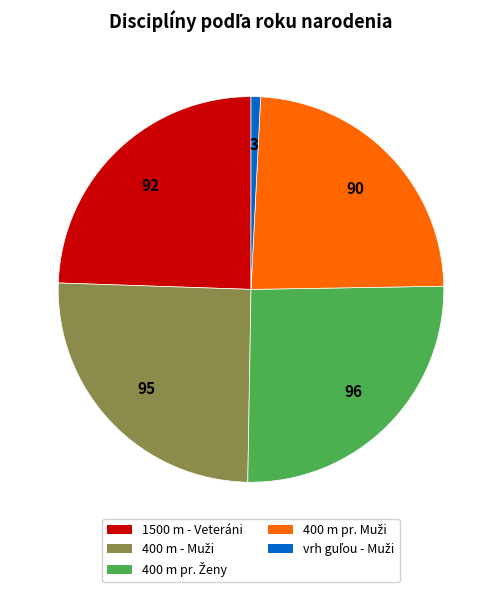

Does any single category account for the majority?

No